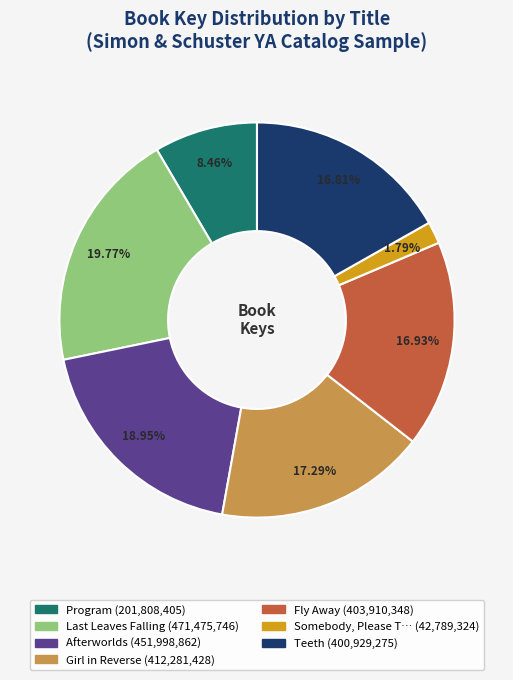

Is there a majority slice in this chart?

No